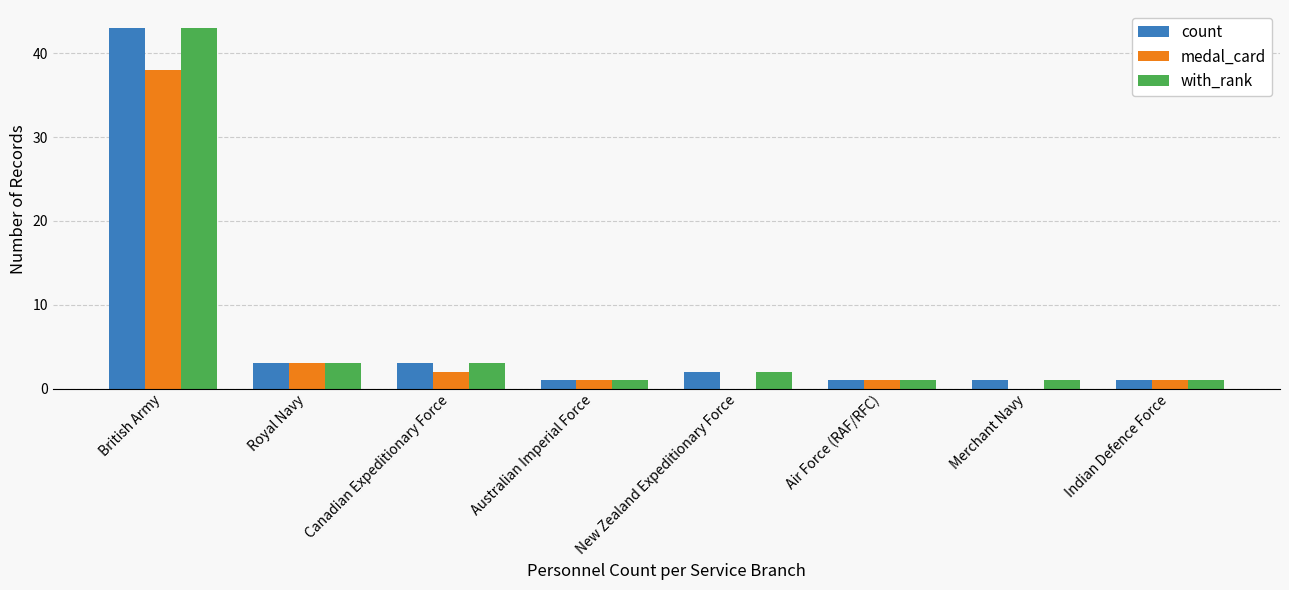

What is the maximum value for medal_card?

38